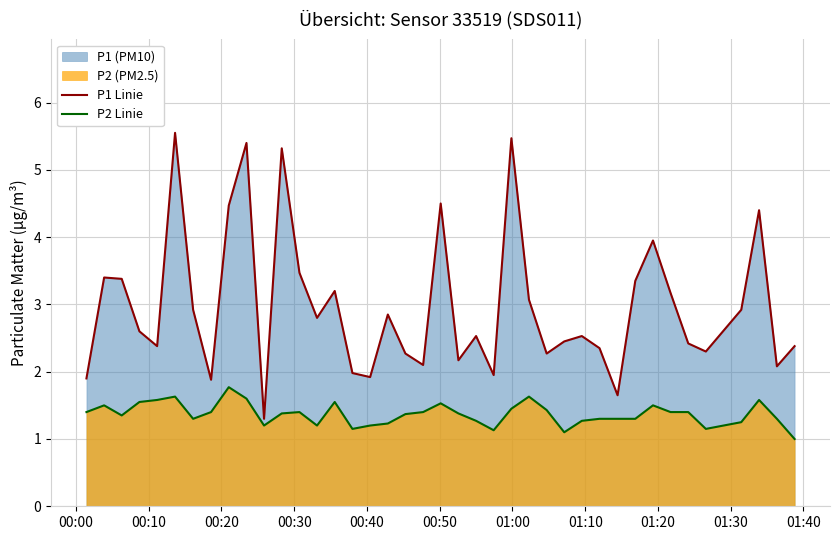

Rank the series by their average value, from highest to lowest.

P1 Linie, P2 Linie